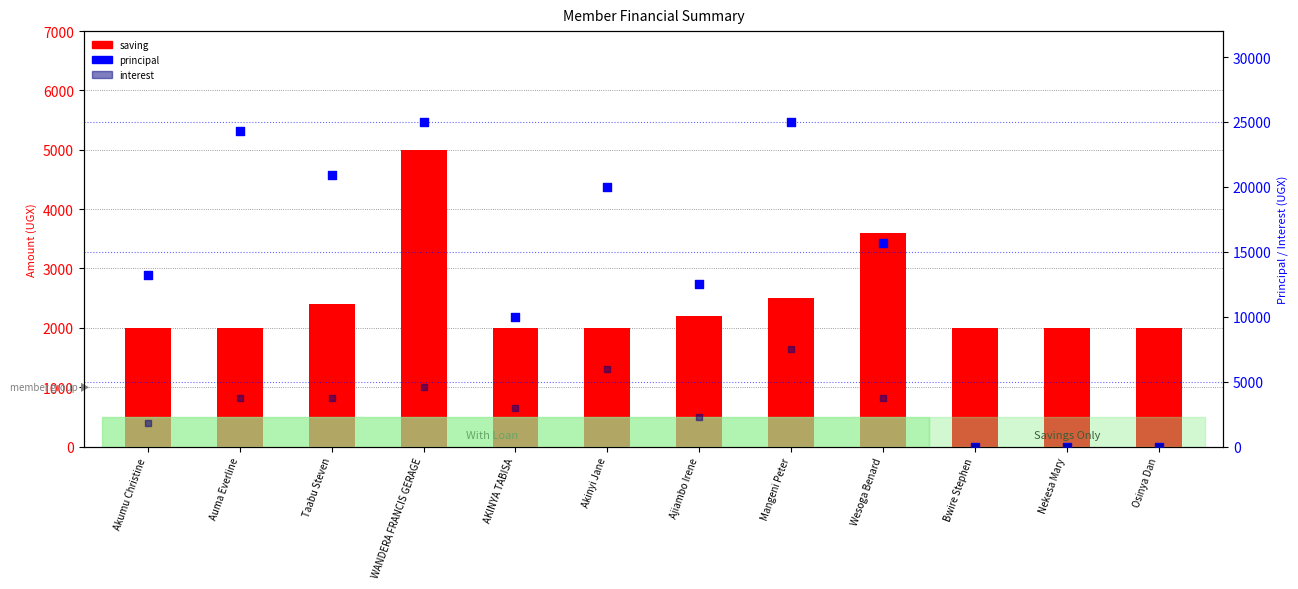

Which series has the largest total across all categories?

principal